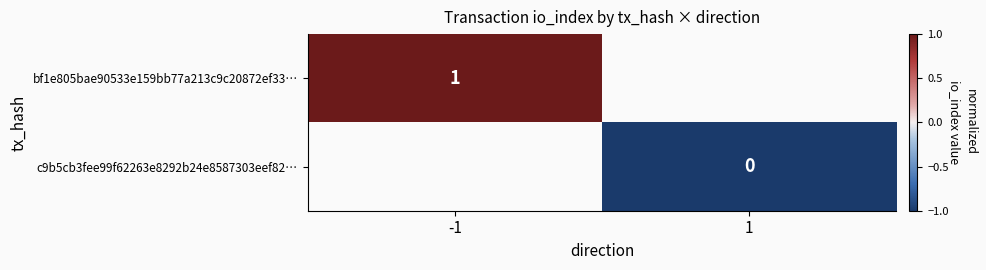

Rank the categories by bf1e805bae90533e159bb77a213c9c20872ef33… value from highest to lowest.

-1, 1